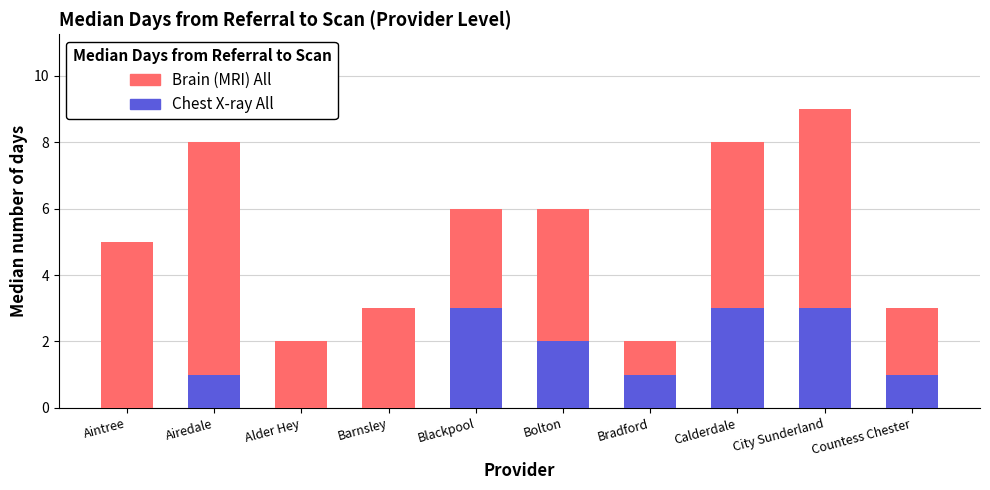

What is the maximum value for Brain (MRI) All?

3